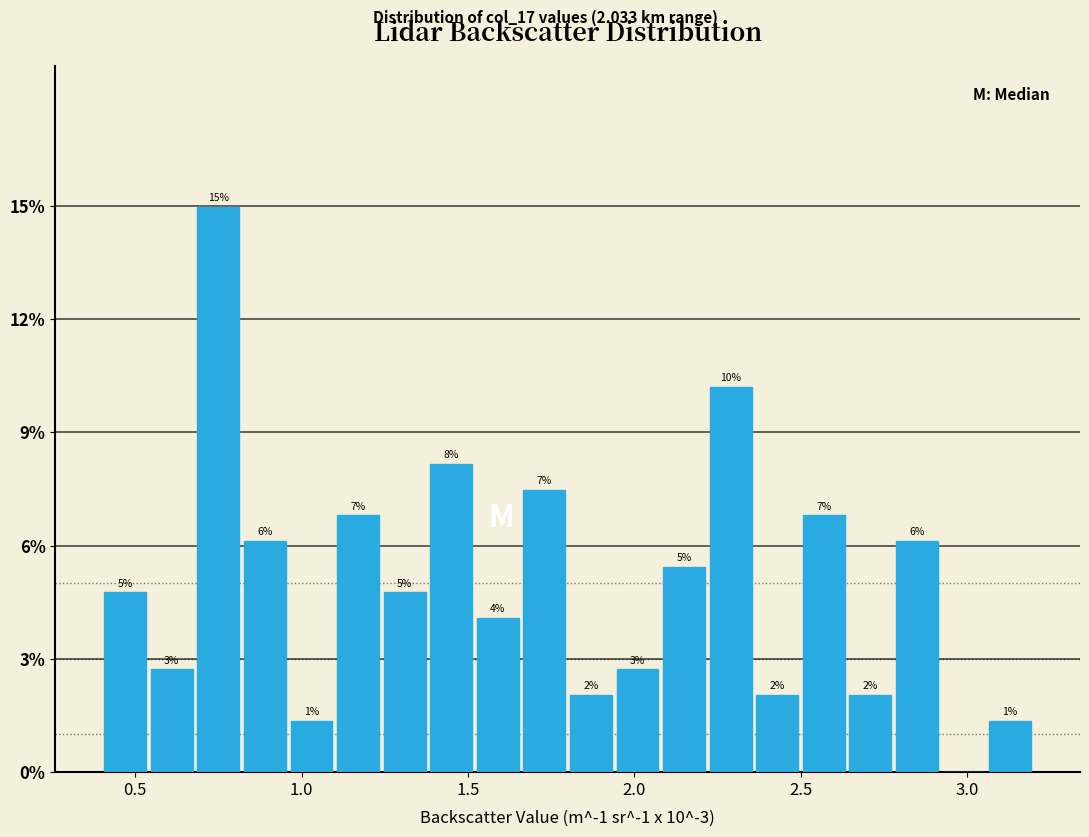

Around what value on the x-axis is the tallest bar? Give the approximate position of its centre, as read against the axis.

0.75